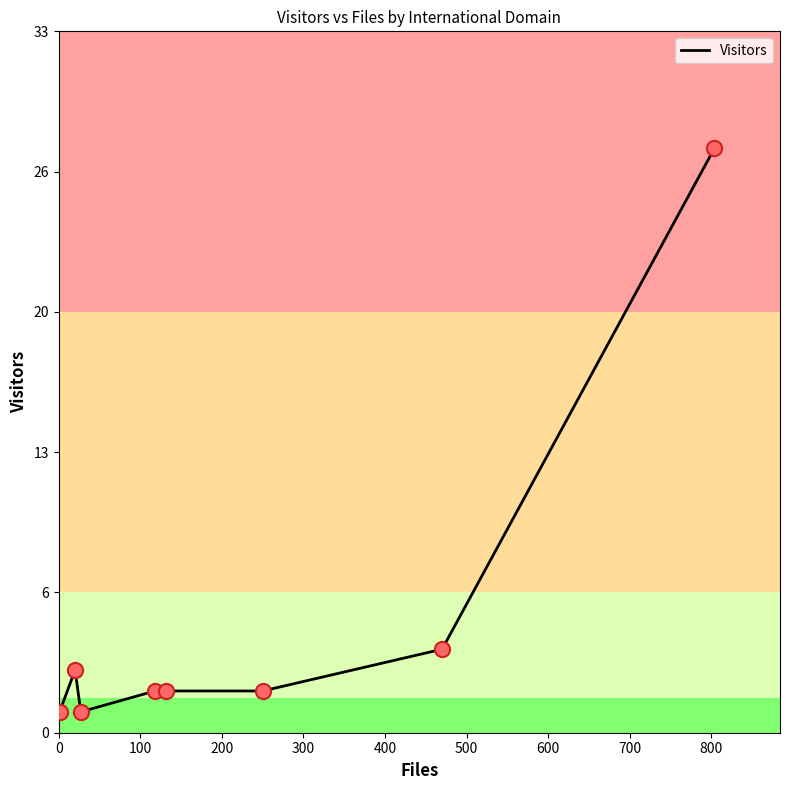

Is this an area chart (filled region under the line)?

No